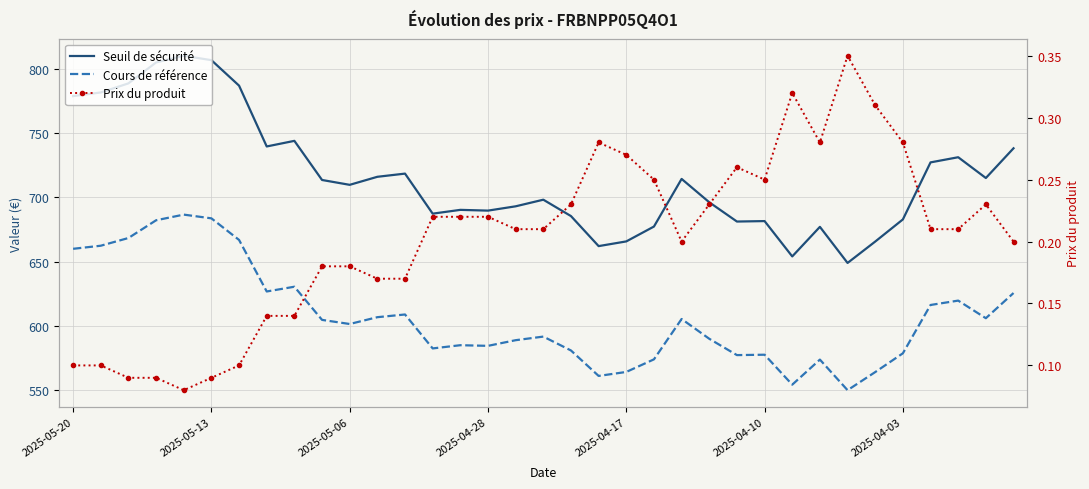

What is the value of the Prix du produit point at the 17th from the left?

0.2